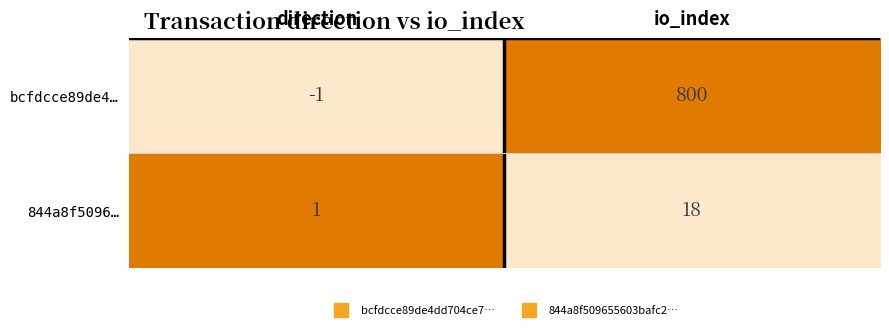

Reading left to right, transcribe all the data shown in this chart.

bcfdcce89de4…: direction=-1	io_index=800
844a8f5096…: direction=1	io_index=18